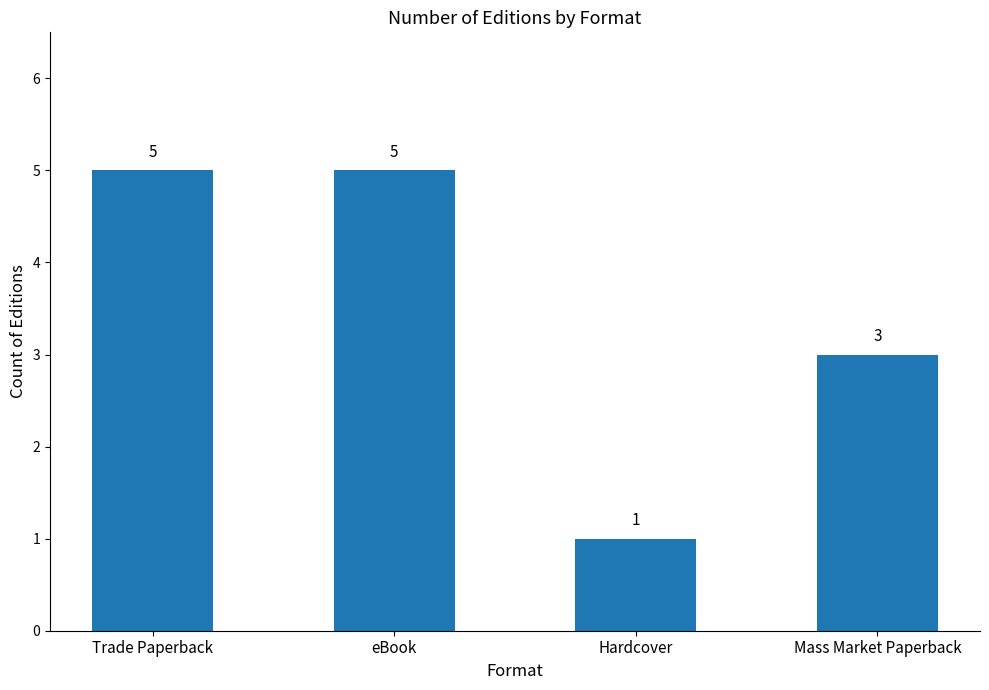

What is the difference between the values at Hardcover and Trade Paperback?

4